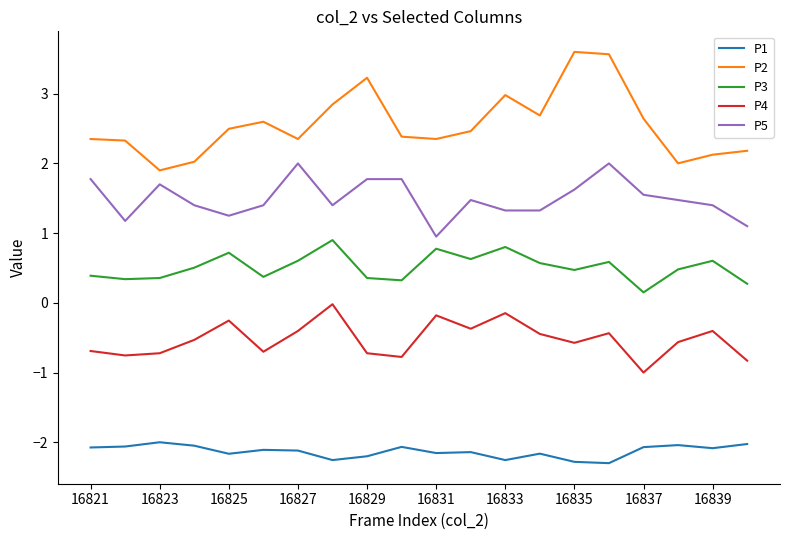

True or false: P5 and P3 cross at least once.

False